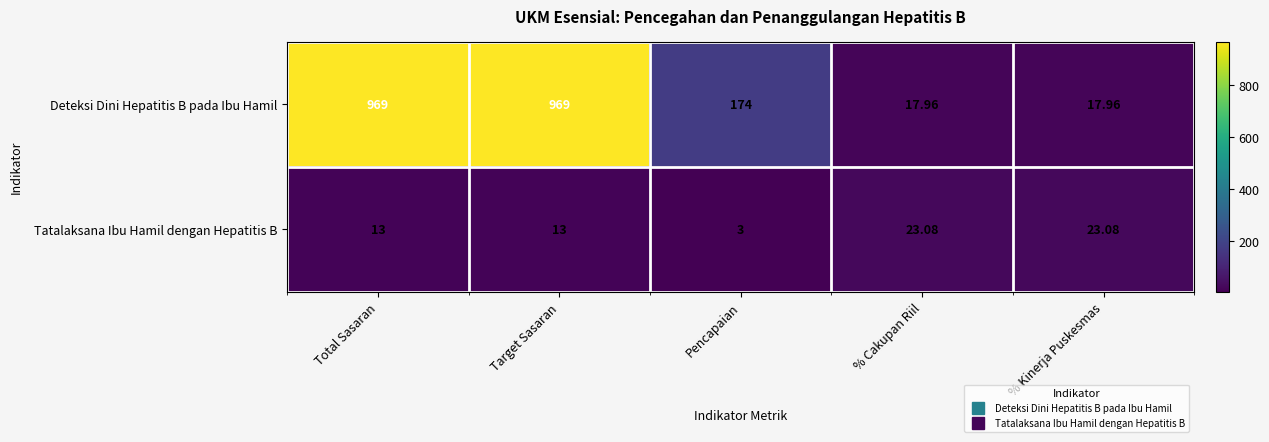

What is the spread (max minus min) of values at Total Sasaran?

956.0